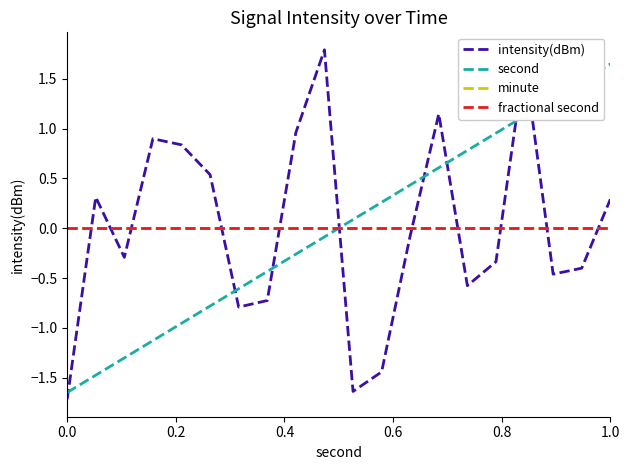

Reading left to right, transcribe all the data shown in this chart.

intensity(dBm): -1.7	0.3	-0.3	0.9	0.8	0.5	-0.8	-0.7	1.0	1.8	-1.6	-1.4	-0.1	1.1	-0.6	-0.3	1.7	-0.5	-0.4	0.3
second: -1.6	-1.5	-1.3	-1.1	-1.0	-0.8	-0.6	-0.4	-0.3	-0.1	0.1	0.3	0.4	0.6	0.8	1.0	1.1	1.3	1.5	1.6
minute: 0.0	0.0	0.0	0.0	0.0	0.0	0.0	0.0	0.0	0.0	0.0	0.0	0.0	0.0	0.0	0.0	0.0	0.0	0.0	0.0
fractional second: 0.0	0.0	0.0	0.0	0.0	0.0	0.0	0.0	0.0	0.0	0.0	0.0	0.0	0.0	0.0	0.0	0.0	0.0	0.0	0.0